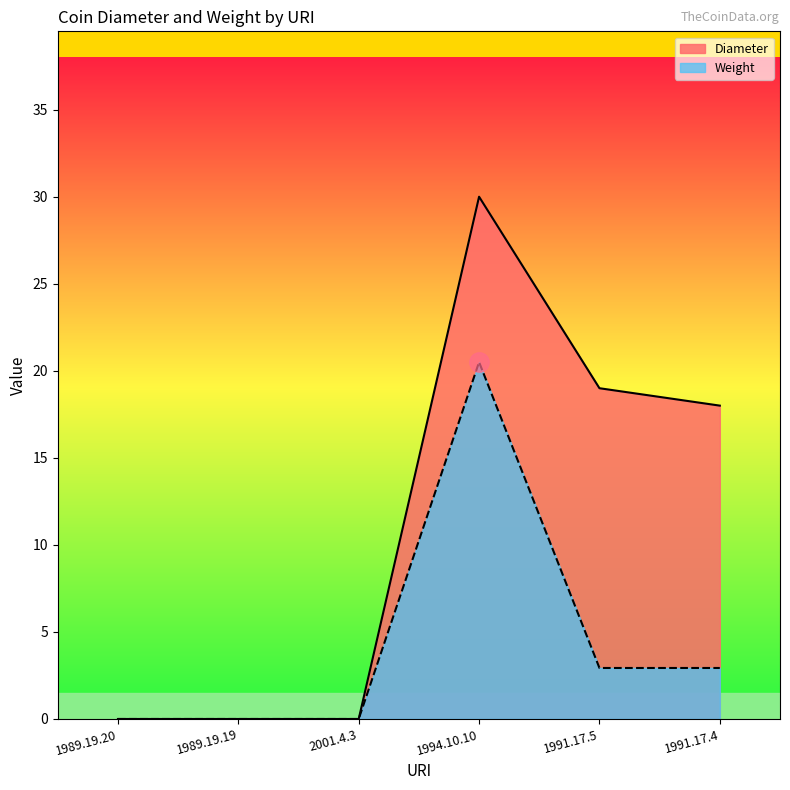

Where is Diameter nearest to the value 15?

1991.17.4